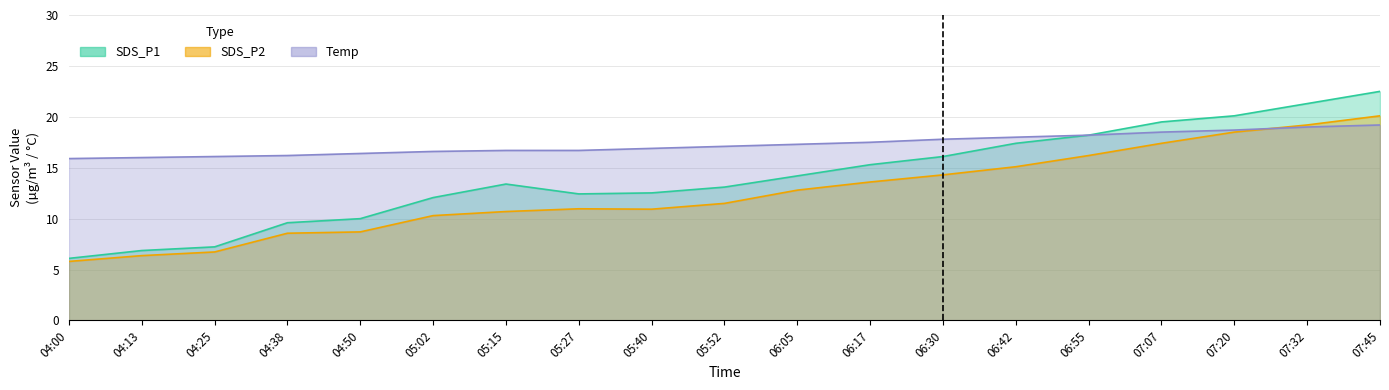

True or false: Temp has more than 2 interior local peaks.

False